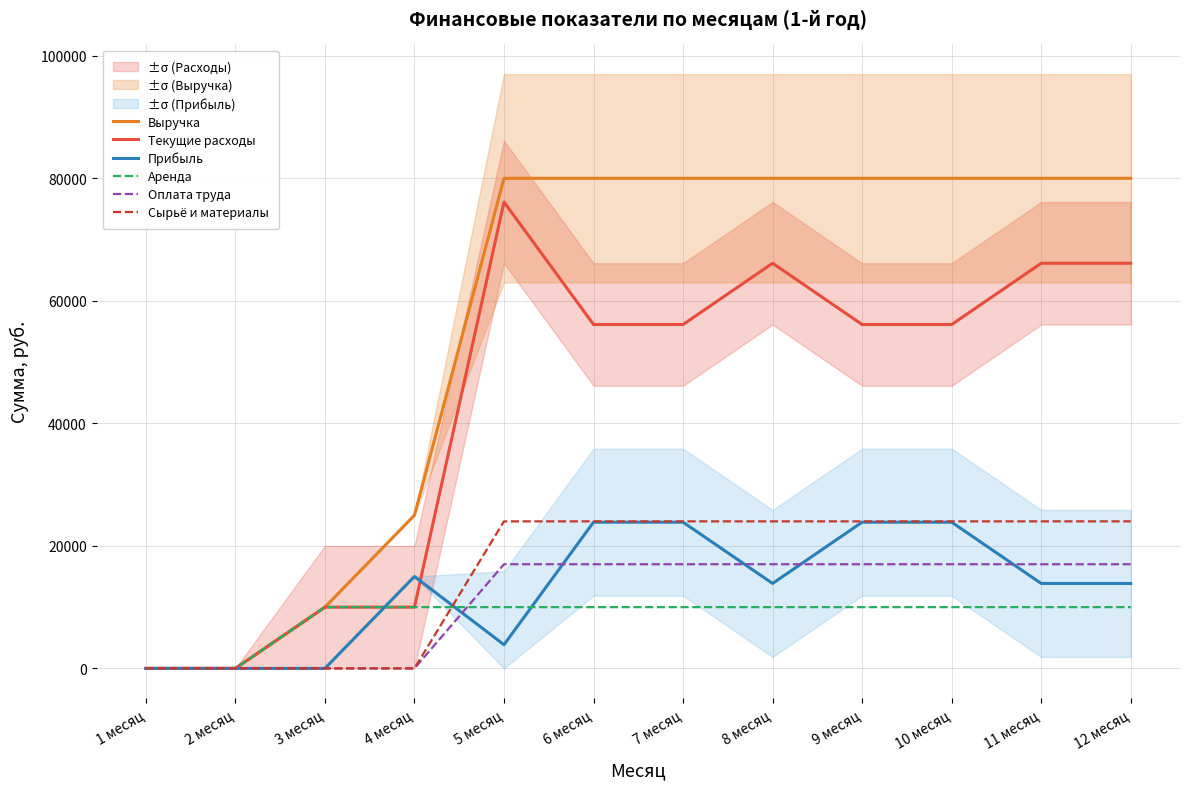

How many lines are shown in the chart?

6